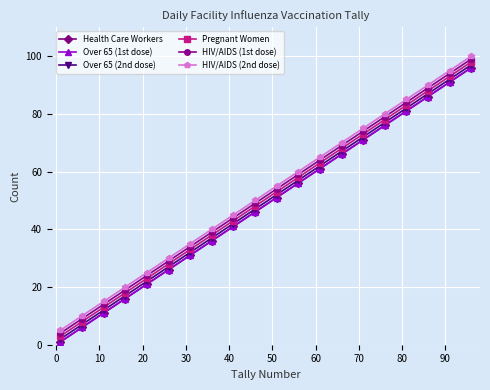

How many values in the Over 65 (1st dose) series are below 51?

10